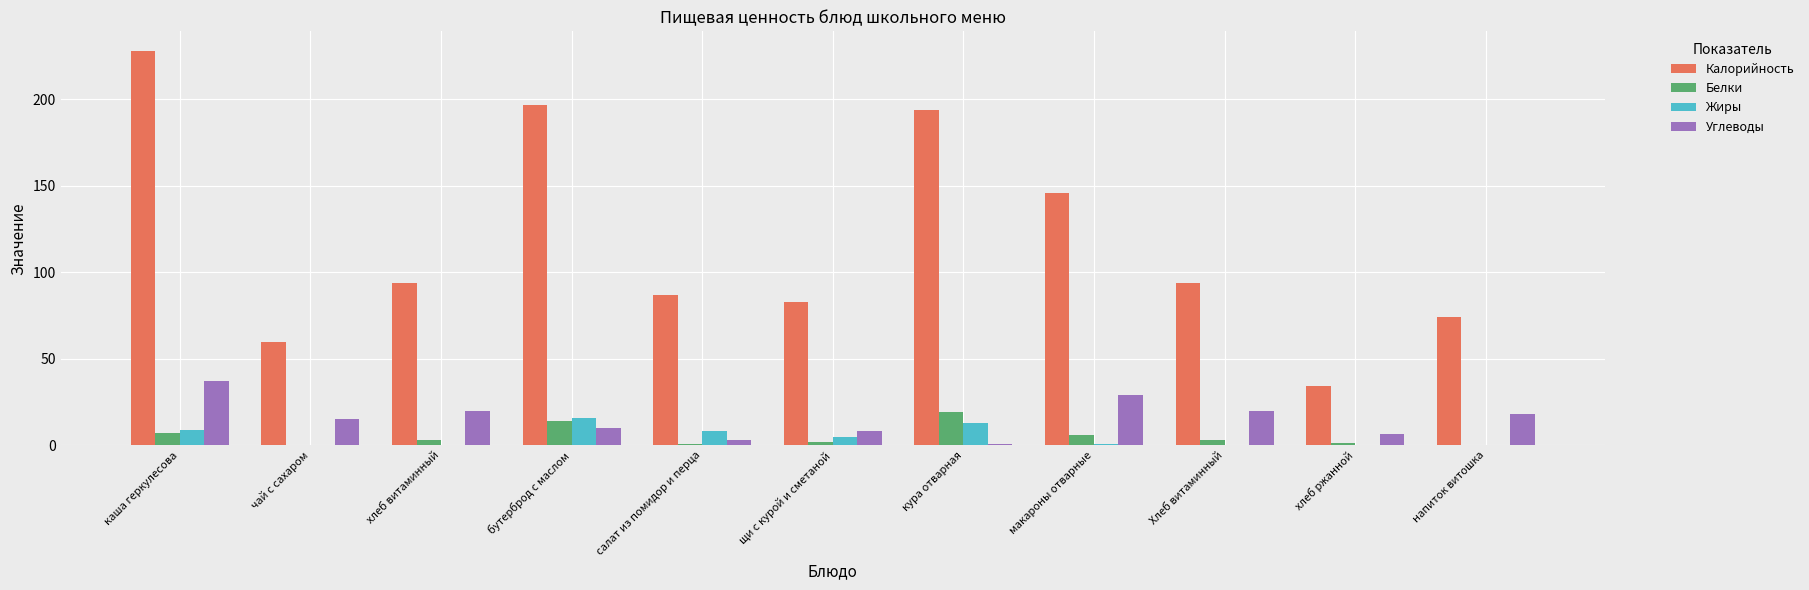

At which category is the sum across all series the highest?

каша геркулесова